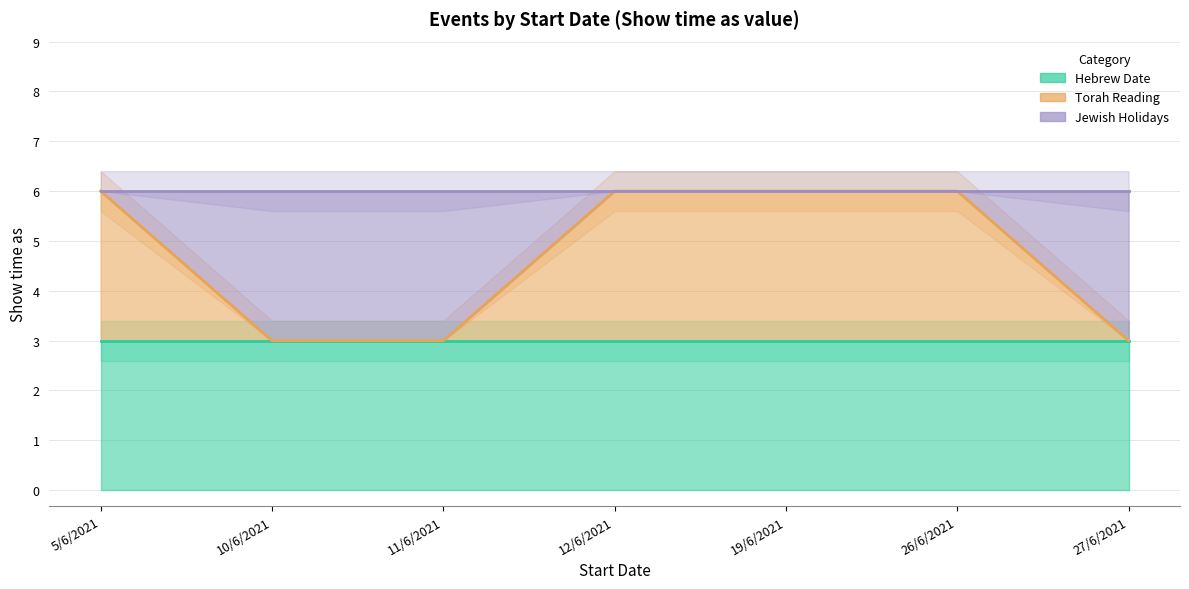

Is it true that Hebrew Date equals 4 at 5/6/2021?

False